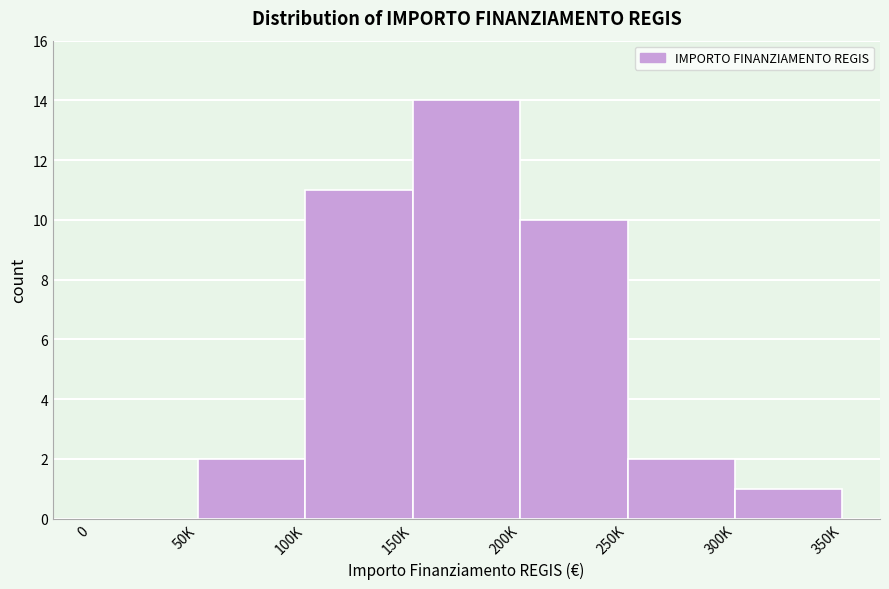

Reading left to right, transcribe all the data shown in this chart.

0=0	50K=2	100K=11	150K=14	200K=10	250K=2	300K=1